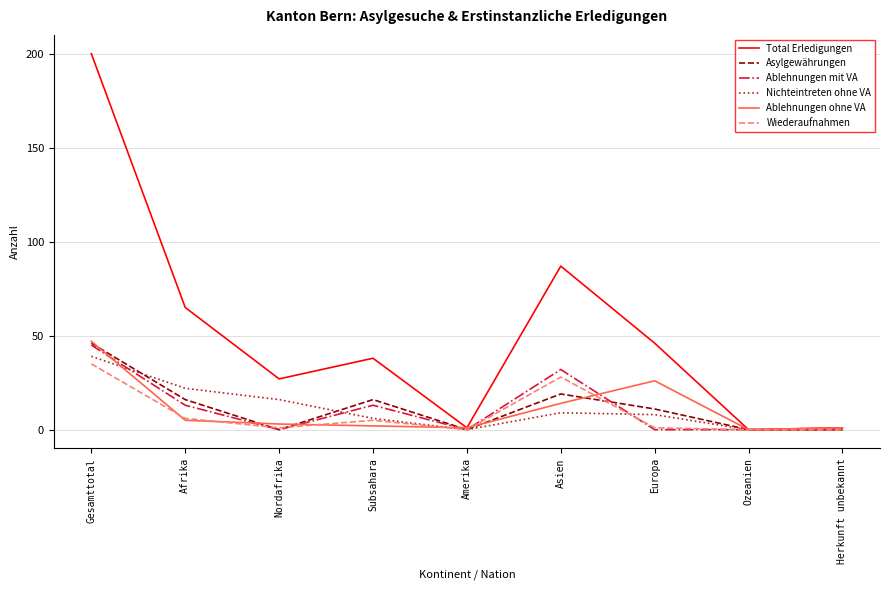

Reading left to right, list all the values displayed in this chart.

Total Erledigungen: 200	65	27	38	1	87	46	0	1
Asylgewährungen: 46	16	0	16	0	19	11	0	0
Ablehnungen mit VA: 45	13	0	13	0	32	0	0	0
Nichteintreten ohne VA: 39	22	16	6	0	9	8	0	0
Ablehnungen ohne VA: 47	5	3	2	1	14	26	0	1
Wiederaufnahmen: 35	6	1	5	0	28	1	0	0